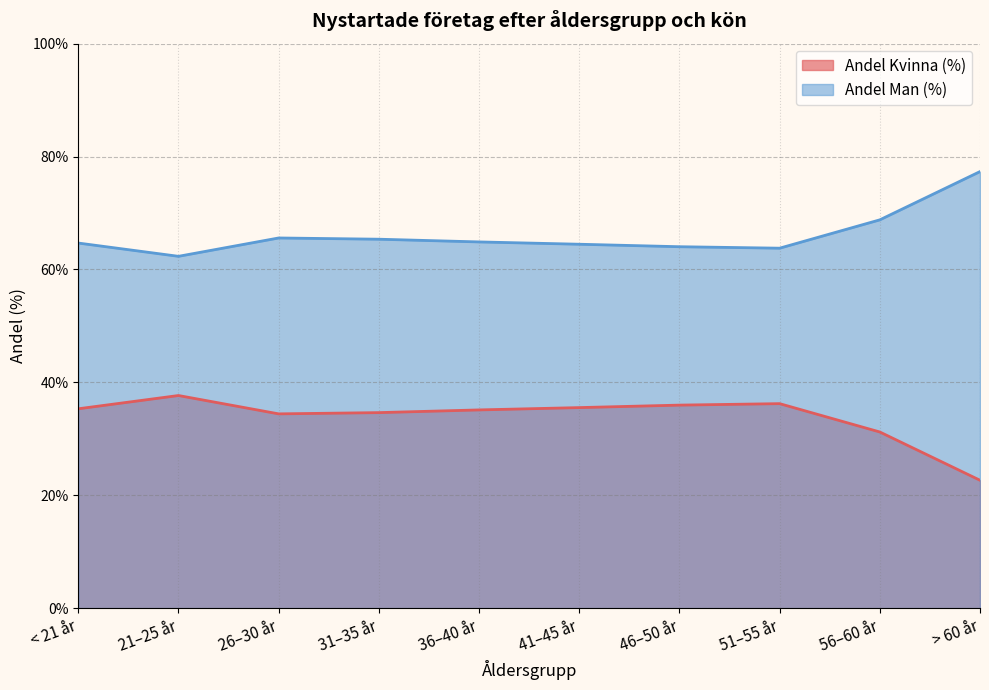

Reading left to right, list all the values displayed in this chart.

Andel Kvinna (%): 35.3	37.7	34.4	34.6	35.1	35.5	36.0	36.2	31.2	22.7
Andel Man (%): 64.7	62.3	65.6	65.4	64.9	64.5	64.0	63.8	68.8	77.3